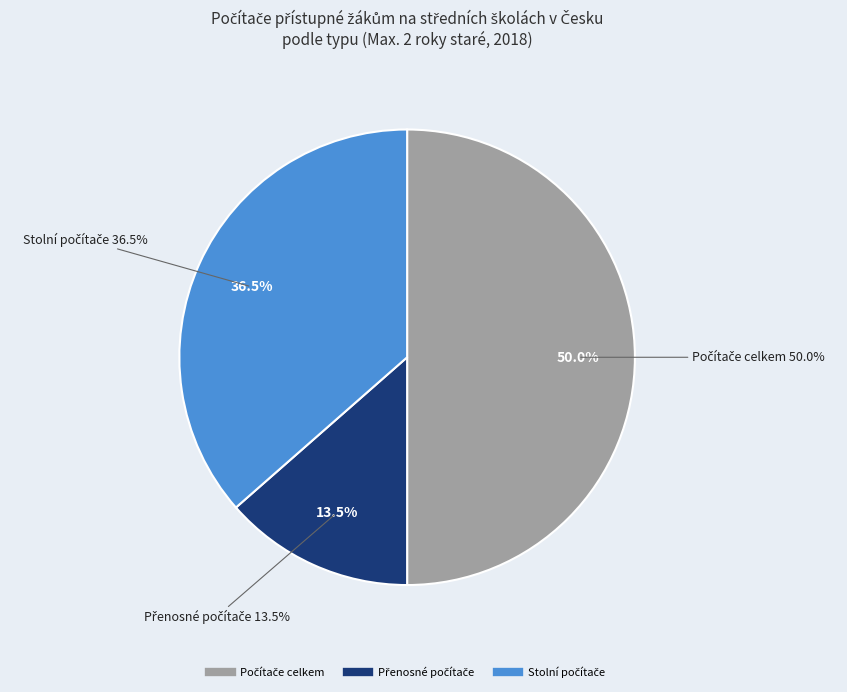

Count the number of slices in the pie.

3